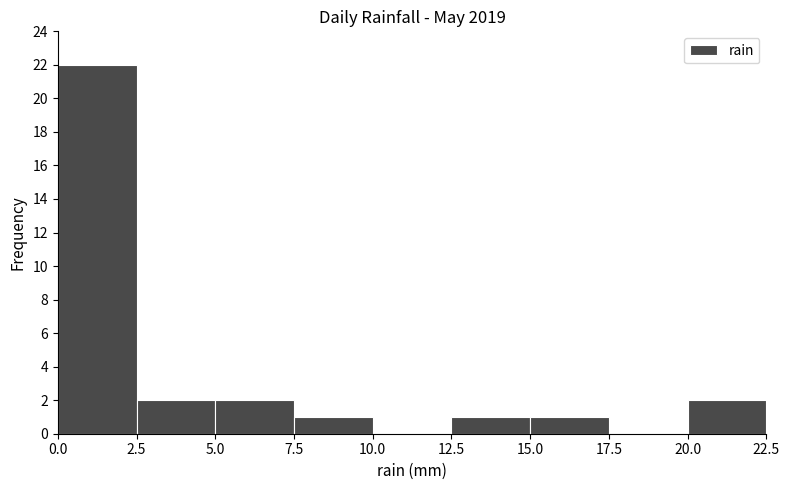

Which range on the x-axis has the tallest bar?

0.0 to 2.5